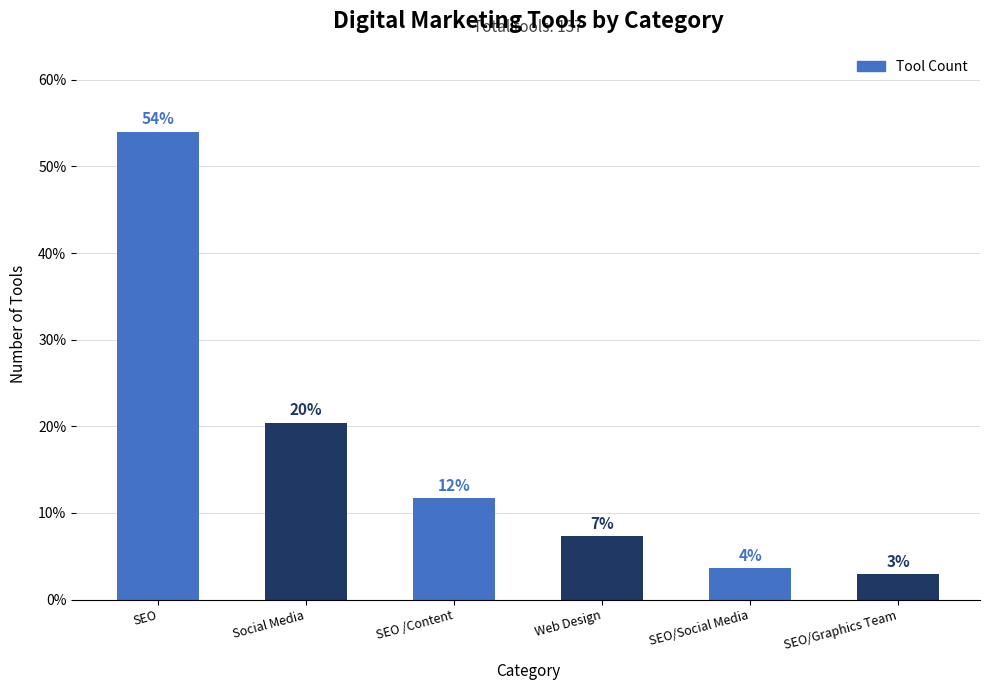

What is the label of the 2nd bar from the left?

Social Media